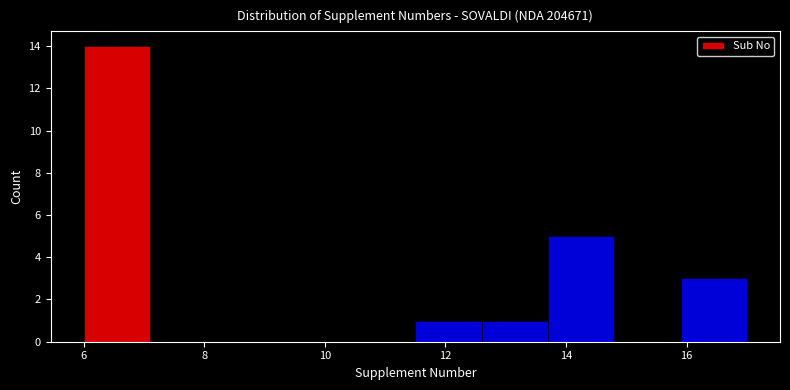

Reading left to right, list every bar in this chart as the range it spans on the x-axis followed by its height. Neither the bar edges nor the heights are printed on the chart, so give them approximately, as read against the axes.

6.0 to 7.1: 14
7.1 to 8.2: 0
8.2 to 9.3: 0
9.3 to 10.4: 0
10.4 to 11.5: 0
11.5 to 12.6: 1
12.6 to 13.7: 1
13.7 to 14.8: 5
14.8 to 15.9: 0
15.9 to 17.0: 3